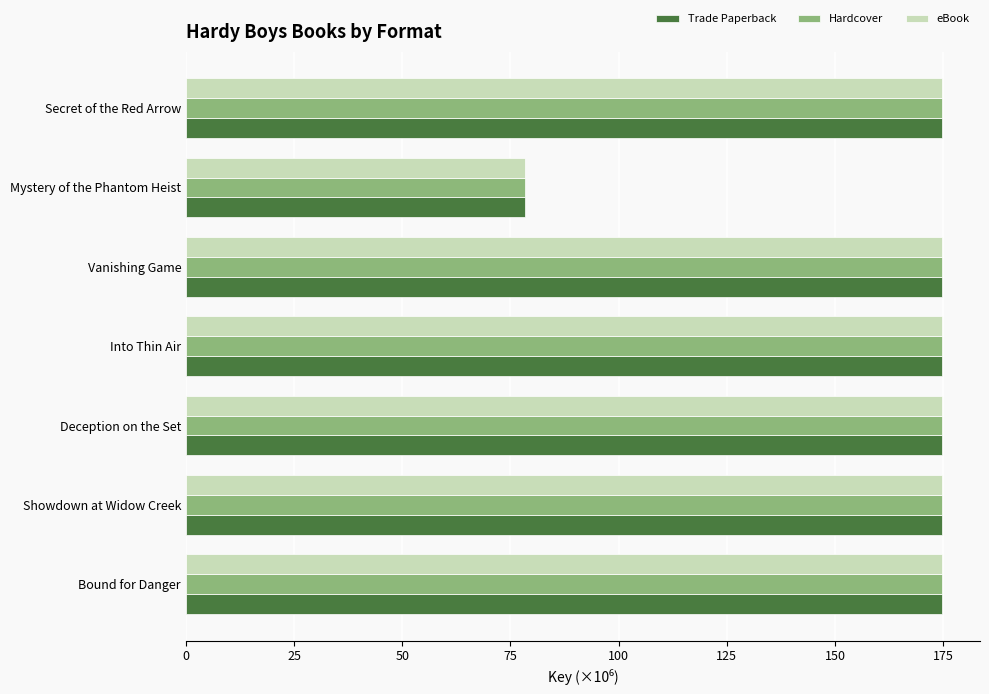

Is the value of Hardcover at Into Thin Air greater than the value of Trade Paperback at Mystery of the Phantom Heist?

Yes